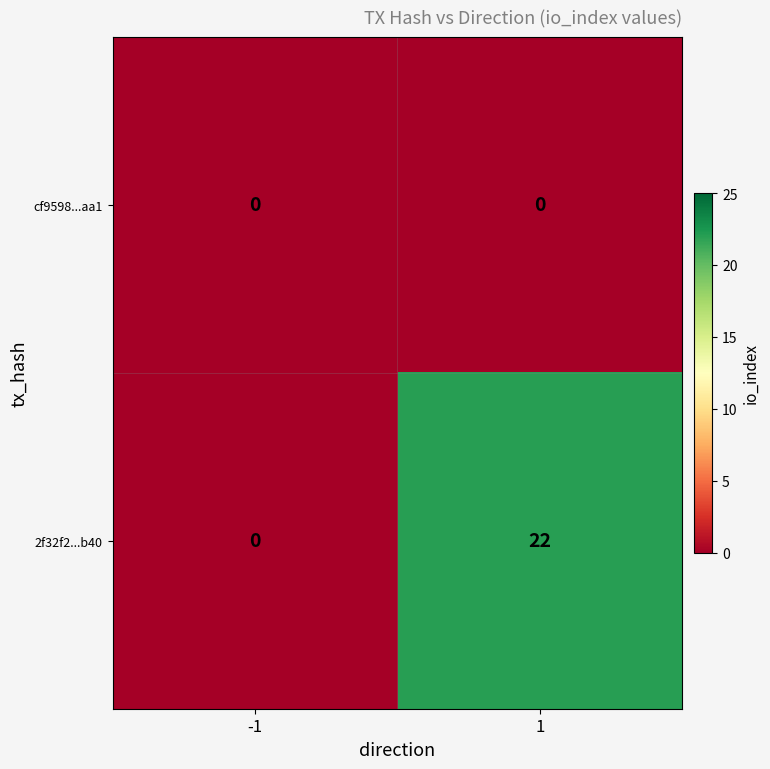

What is the maximum value shown in the chart?

22